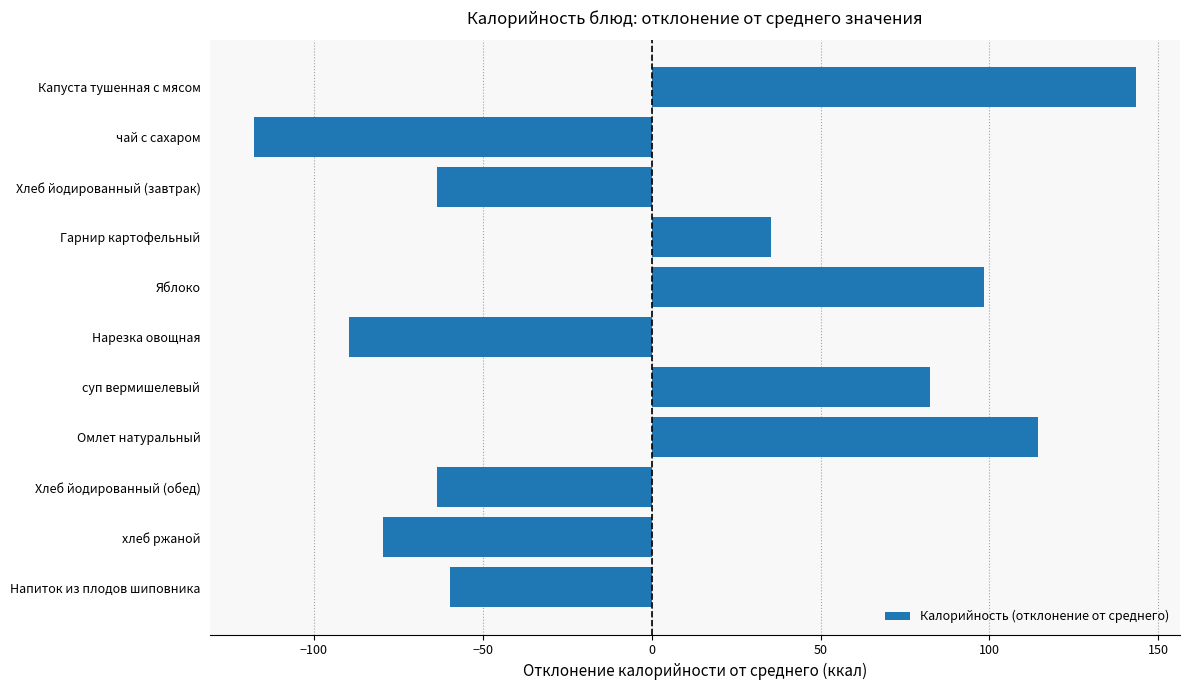

The value at Нарезка овощная is -89.6. True or false?

True